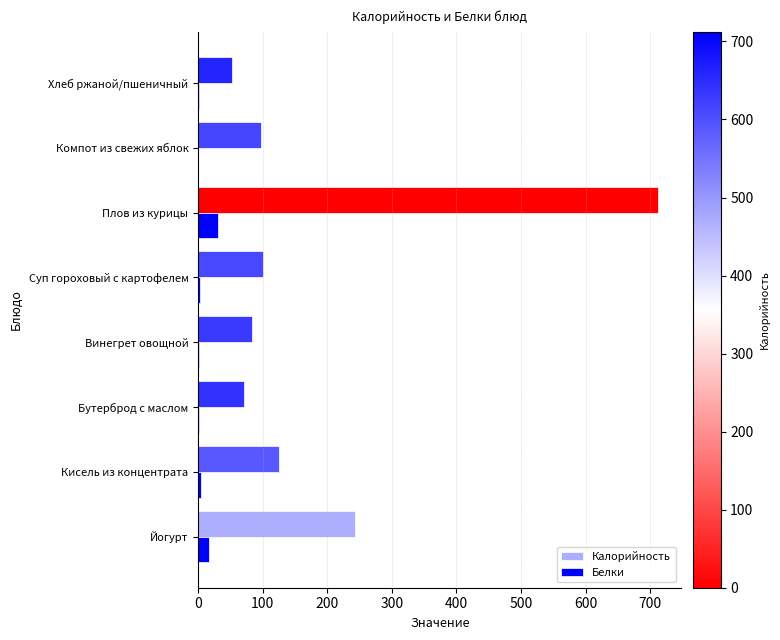

What is the maximum value shown in the chart?

712.3